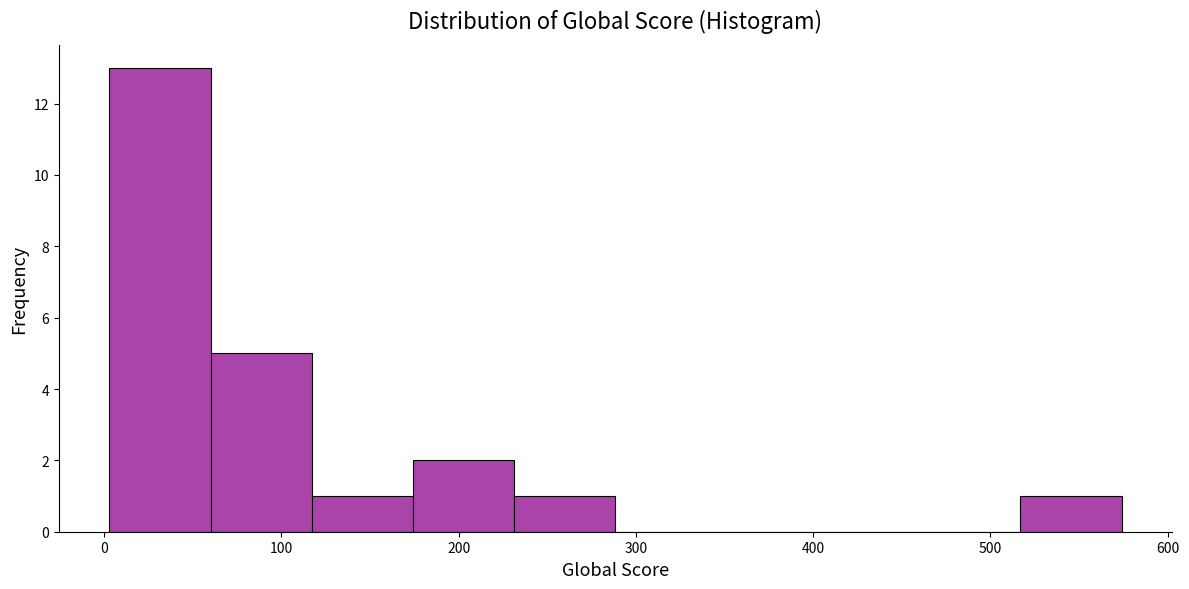

Which range on the x-axis has the tallest bar?

0 to 60